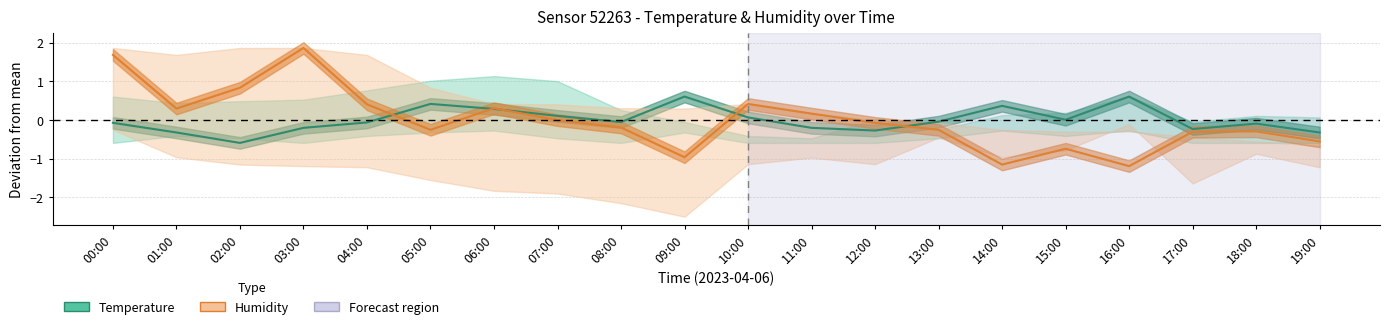

At which label does Humidity first exceed 0?

00:00